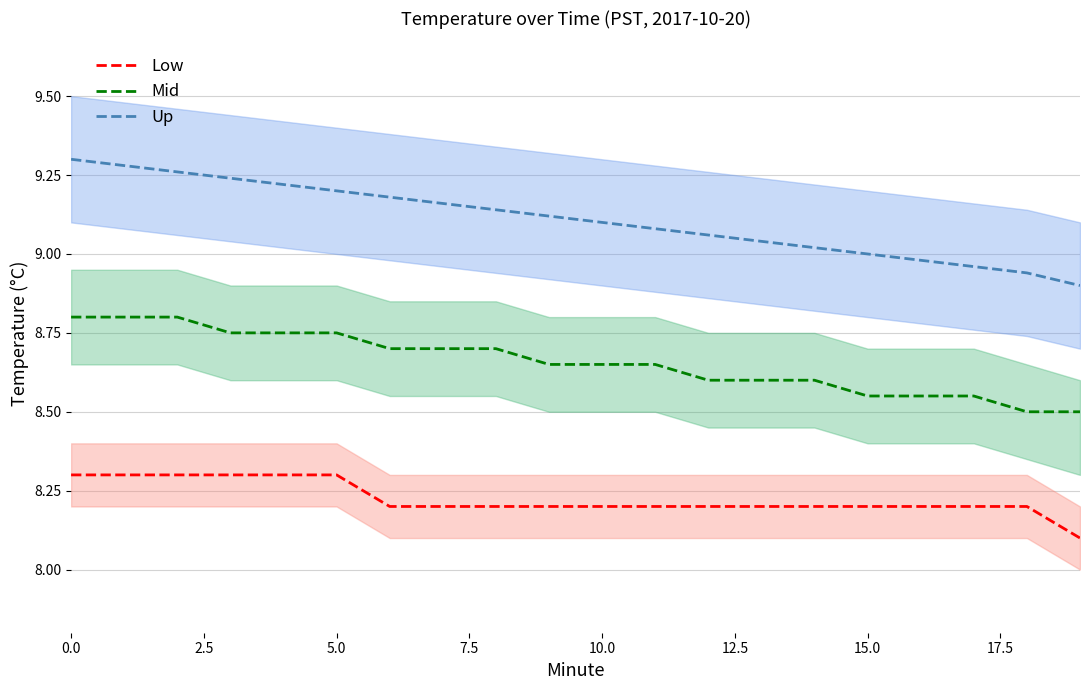

How many series are shown in this chart?

3